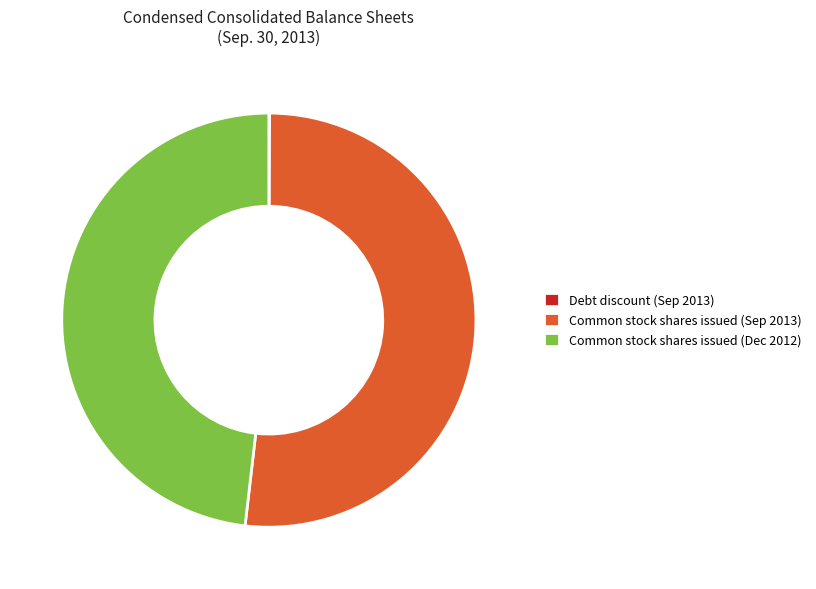

Which category accounts for the majority?

Common stock shares issued (Sep 2013)